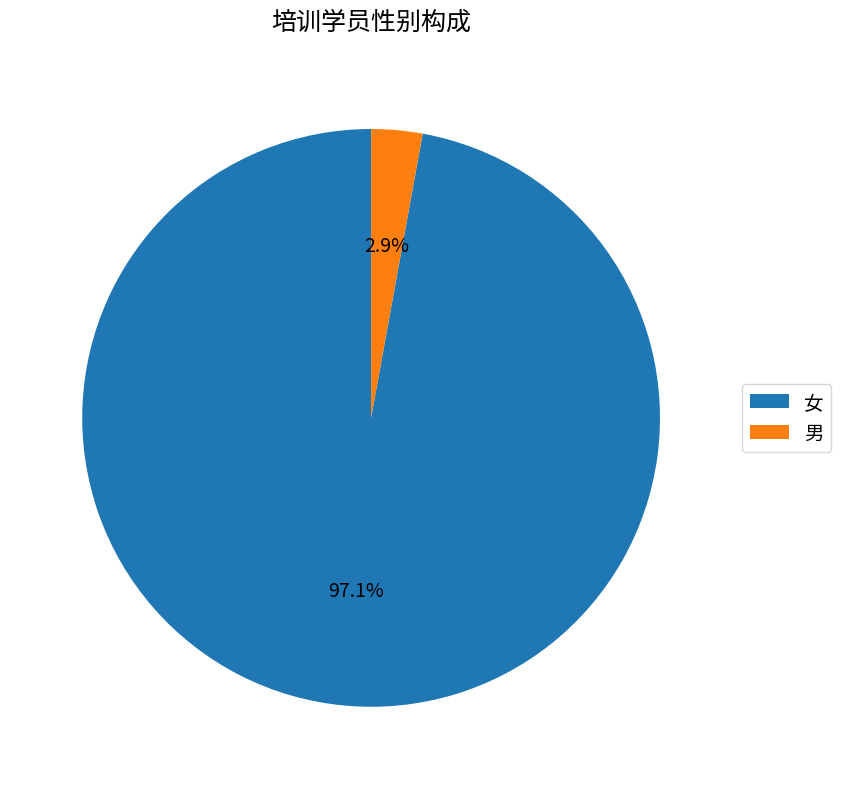

To the nearest percent, what is the combined percentage of 女 and 男?

100%